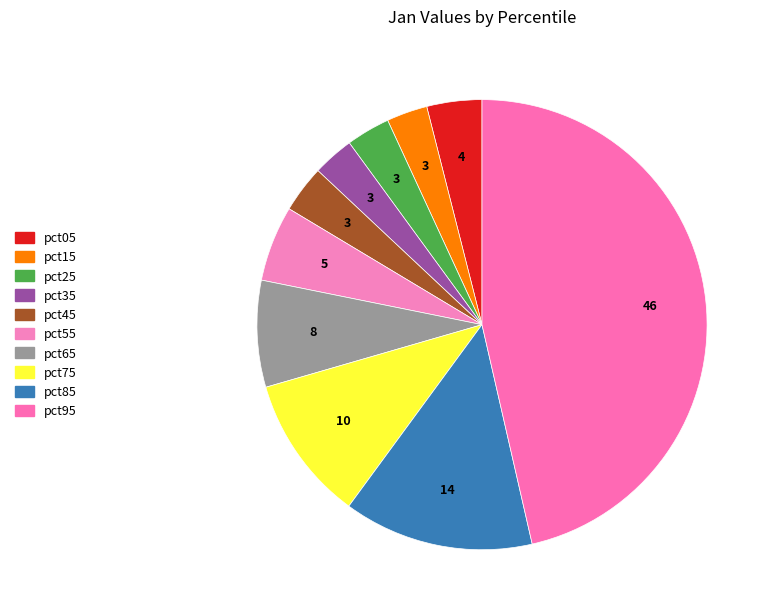

Does pct95 account for over 50% of the chart?

No